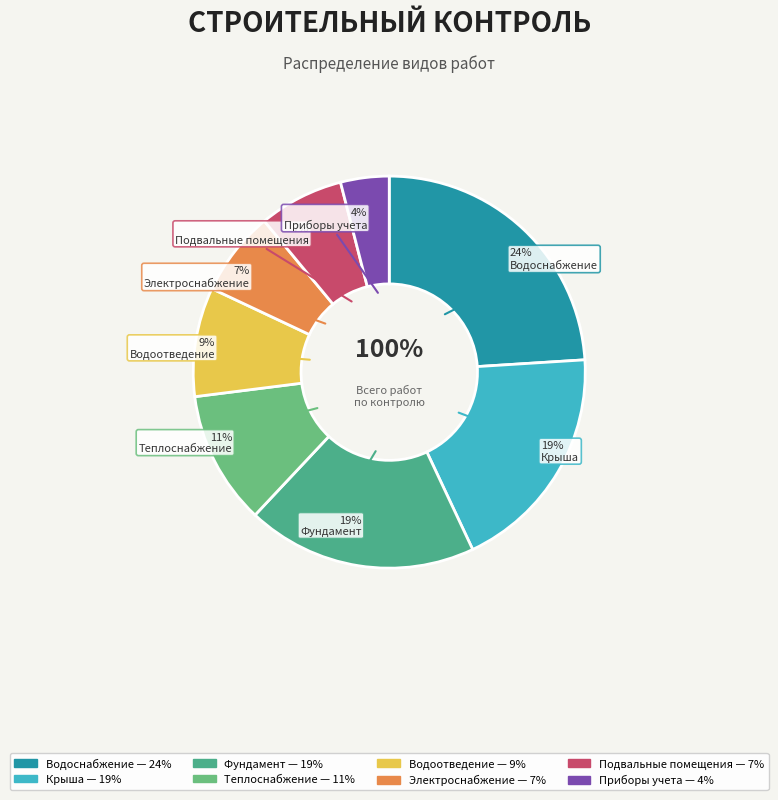

To the nearest percent, what portion does Строительный контроль водоснабжения represent?

24%